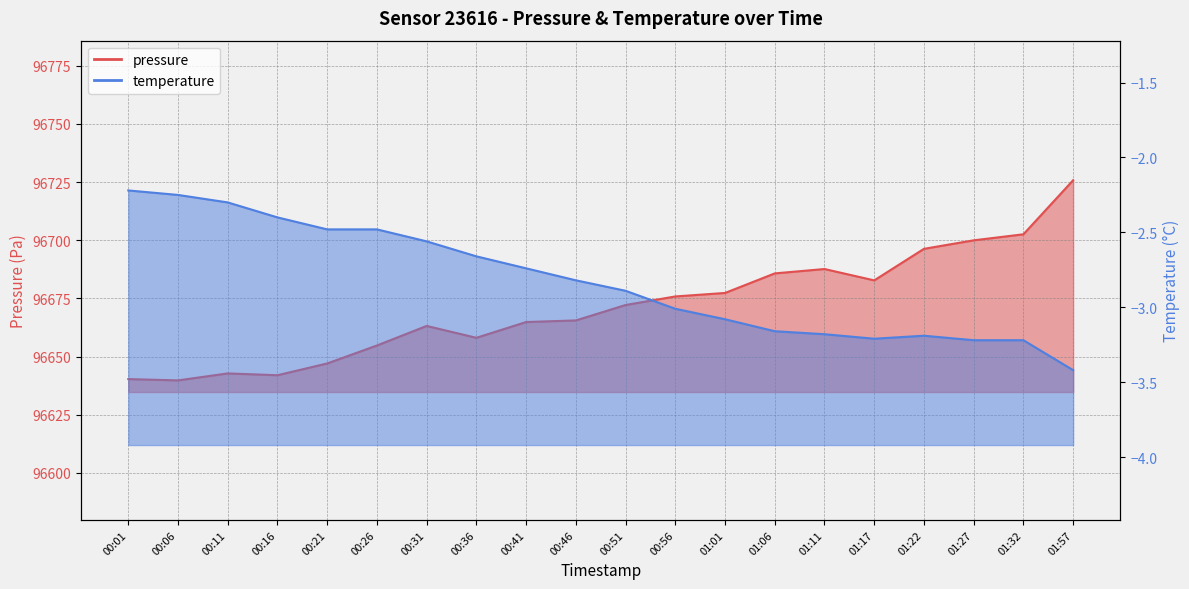

Between 00:51 and 00:56, which series saw the biggest shift?

pressure